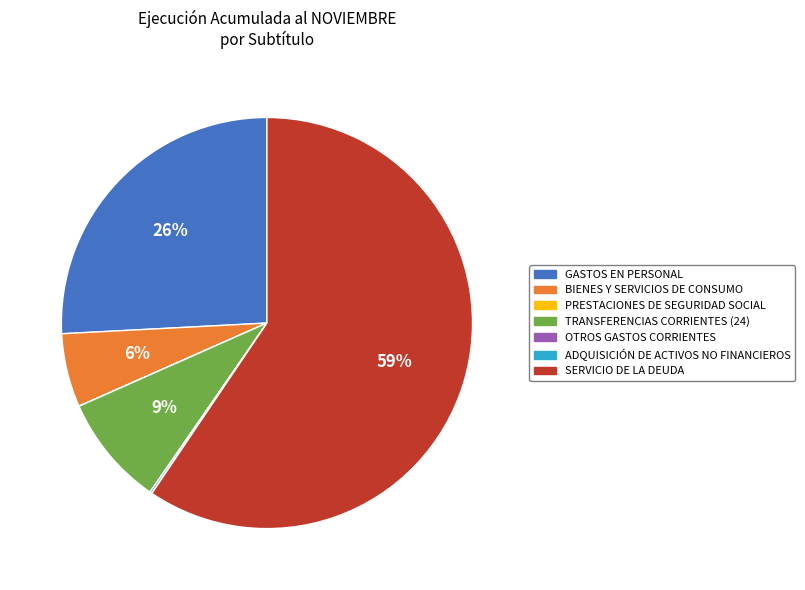

Which category accounts for the majority?

SERVICIO DE LA DEUDA